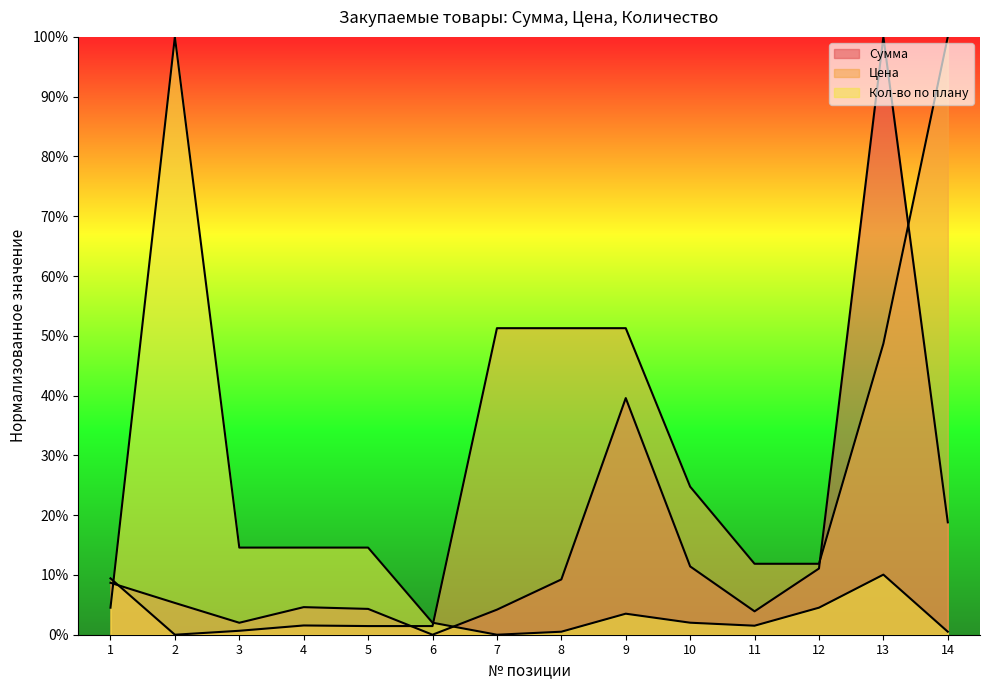

List the series in order of their overall mean, lowest first.

Кол-во по плану, Сумма, Цена